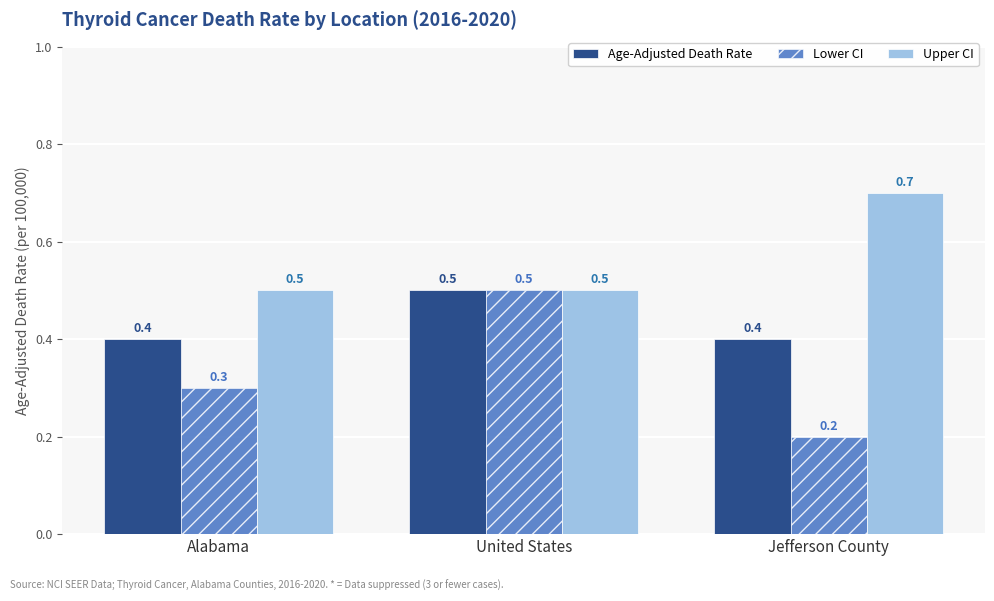

Reading right to left, what are all the values shown in this chart?

Age-Adjusted Death Rate: 0.4	0.5	0.4
Lower CI: 0.2	0.5	0.3
Upper CI: 0.7	0.5	0.5